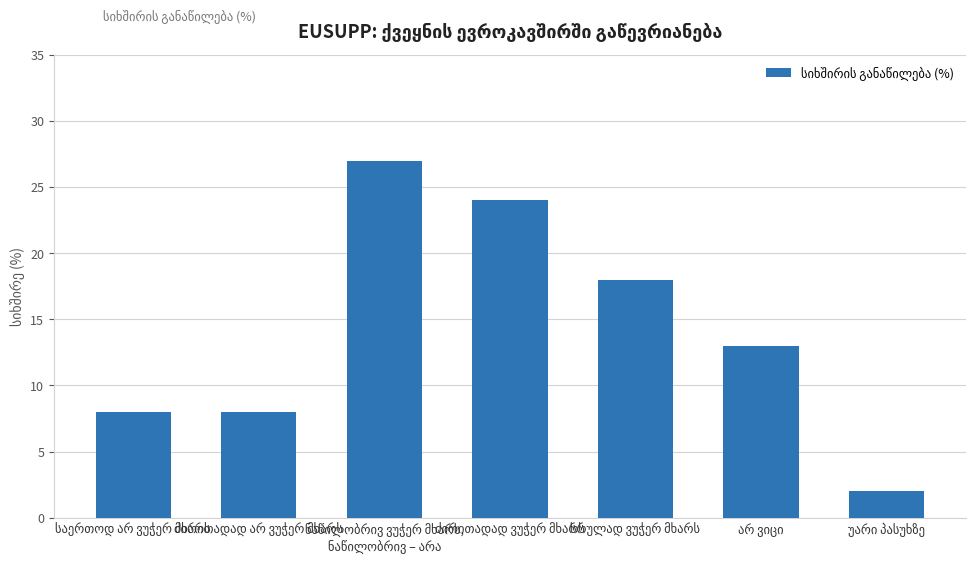

What is the difference between the maximum and second lowest values?

19